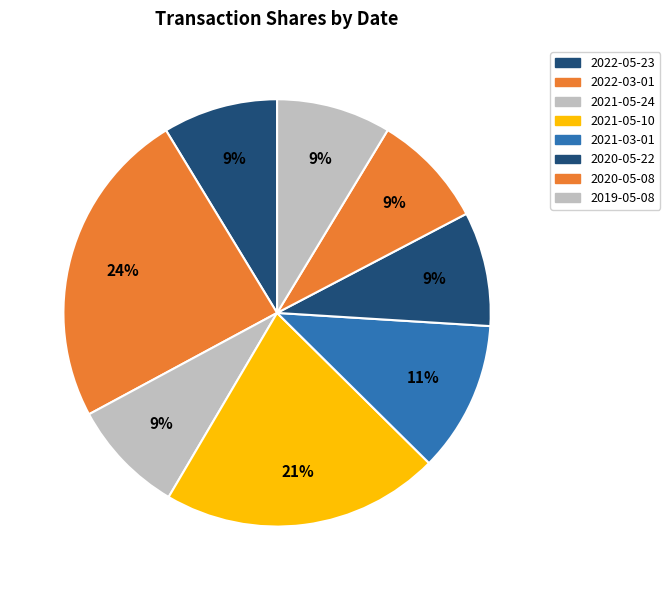

How many segments does this pie chart have?

8